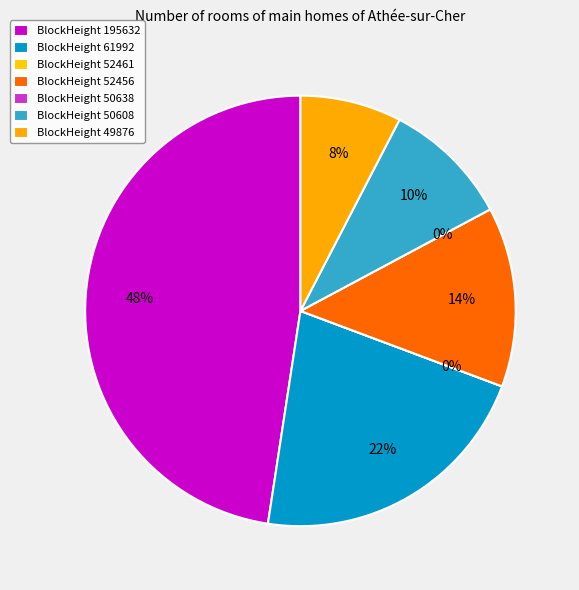

Rank the categories by value from highest to lowest.

195632, 61992, 52456, 50608, 49876, 52461, 50638